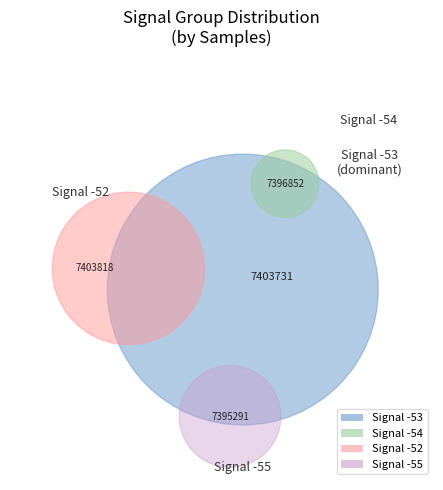

To the nearest percent, what portion does Signal -52 represent?

25%